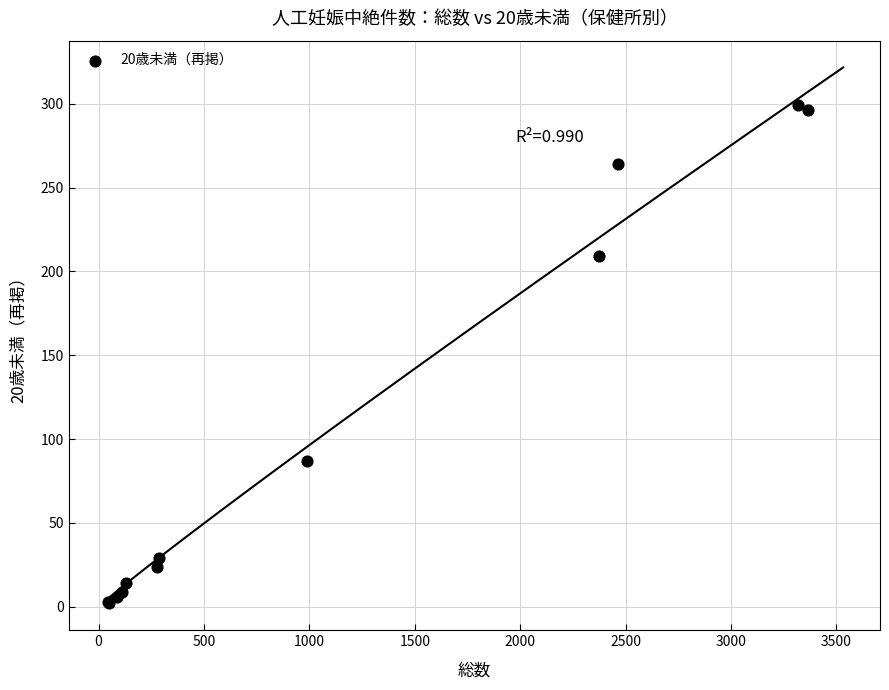

What Y value in the scatter plot is closest to 150?

209